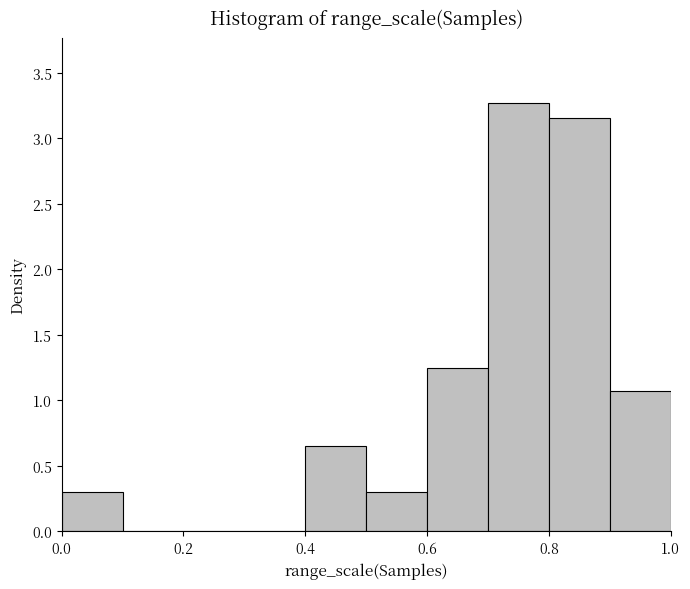

Reading left to right, list every bar in this chart as the range it spans on the x-axis followed by its height. The values are not printed on the chart, so give them approximately, as read against the axis.

0.0 to 0.1: 0.30
0.1 to 0.2: 0
0.2 to 0.3: 0
0.3 to 0.4: 0
0.4 to 0.5: 0.65
0.5 to 0.6: 0.30
0.6 to 0.7: 1.25
0.7 to 0.8: 3.25
0.8 to 0.9: 3.15
0.9 to 1.0: 1.05